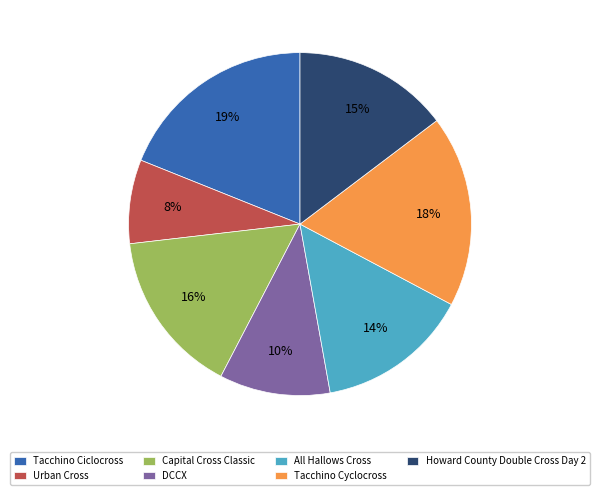

What percentage is the Capital Cross Classic slice, to the nearest percent?

16%